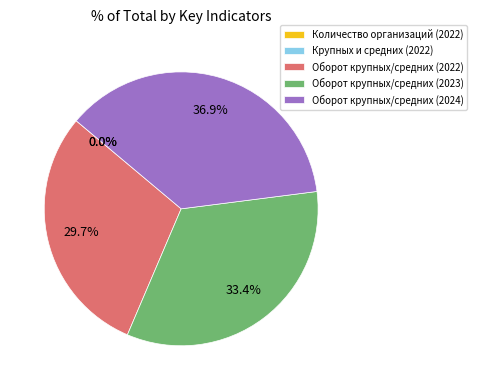

Is there any slice that represents more than half of the pie?

No